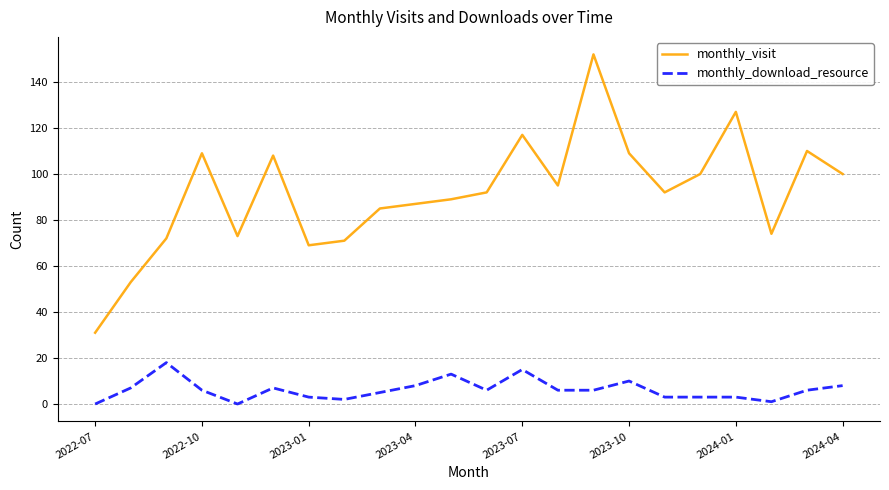

List the series in order of their overall mean, highest first.

monthly_visit, monthly_download_resource